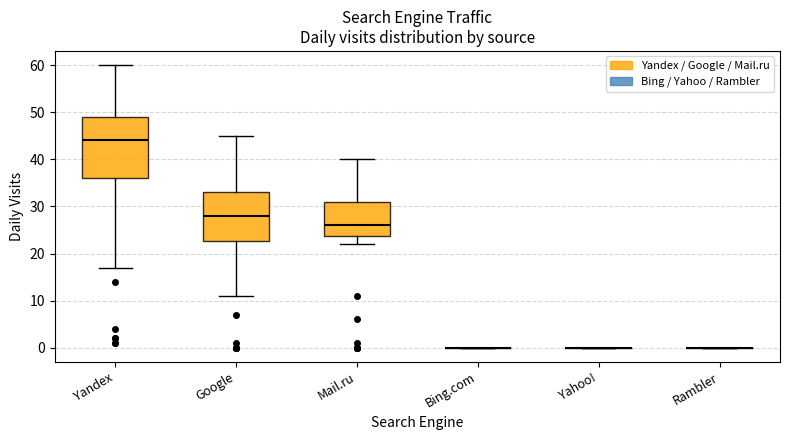

Which box is the tallest, from its lower edge to its upper edge?

Yandex